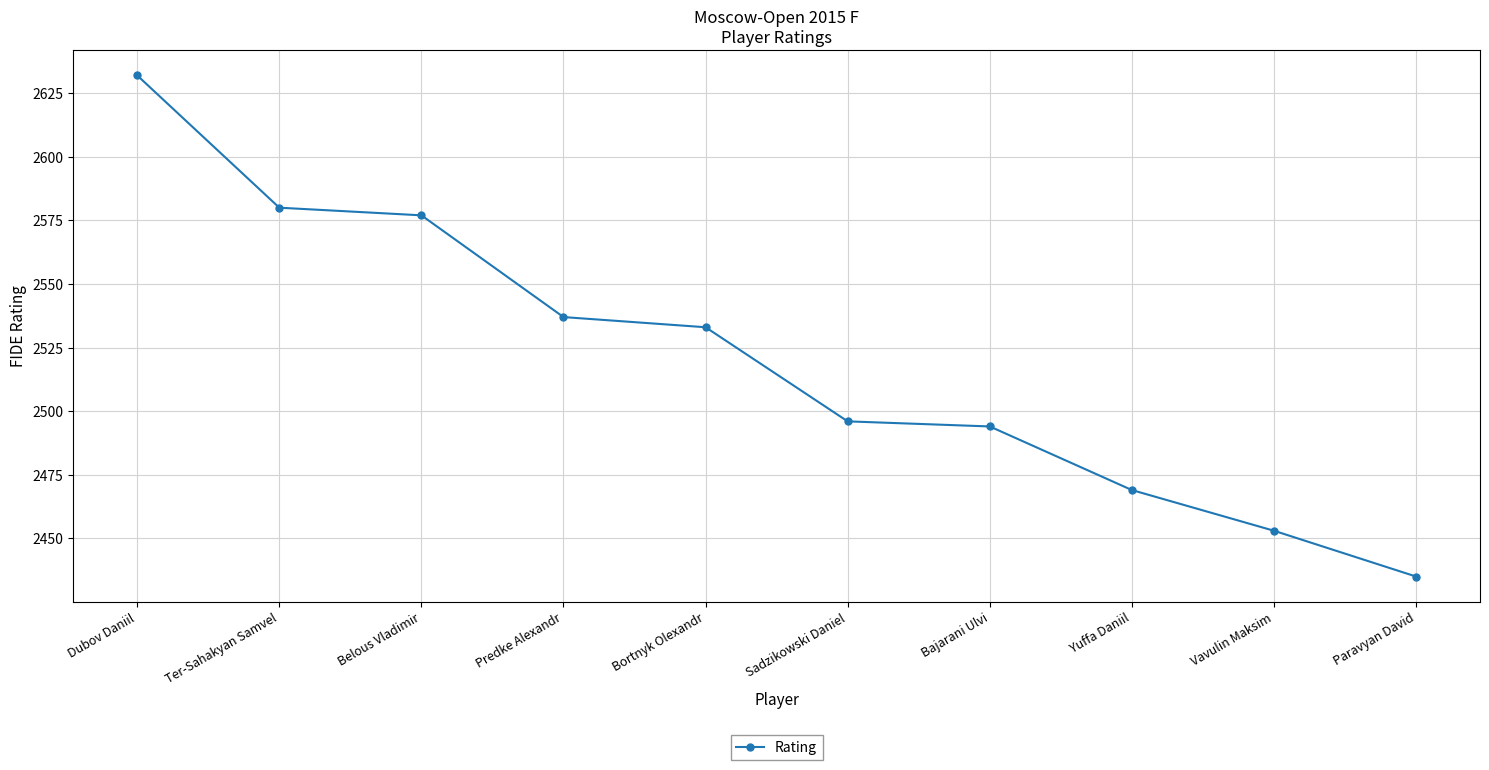

What is the value of the 3rd point from the left?

2577